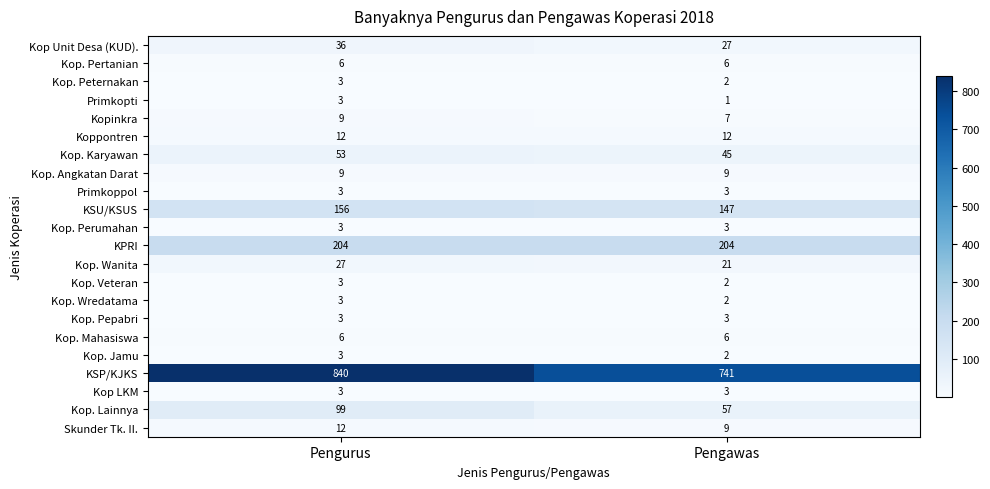

What is the average value of the Kop. Lainnya series?

78